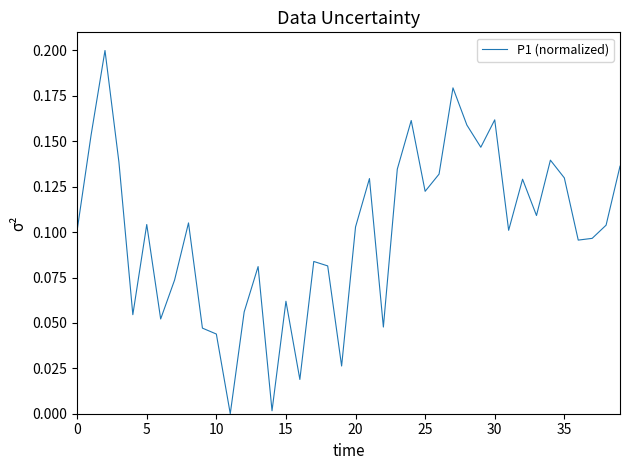

At which category does the chart reach its minimum across all series?

11